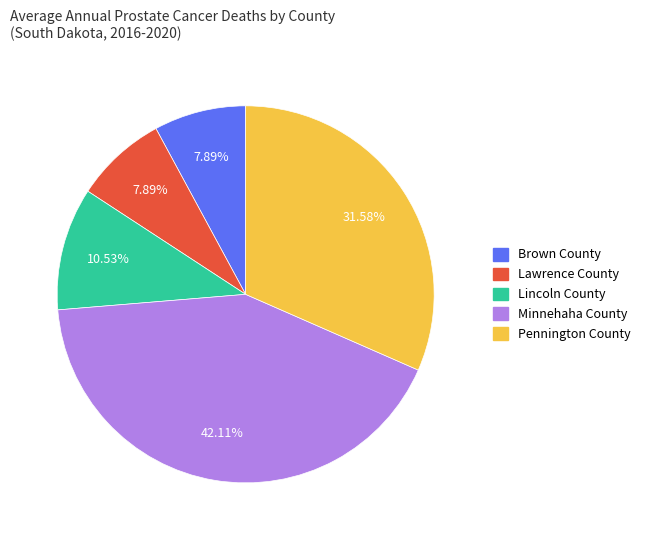

To the nearest percent, what is the combined percentage of Brown County and Lincoln County?

18%